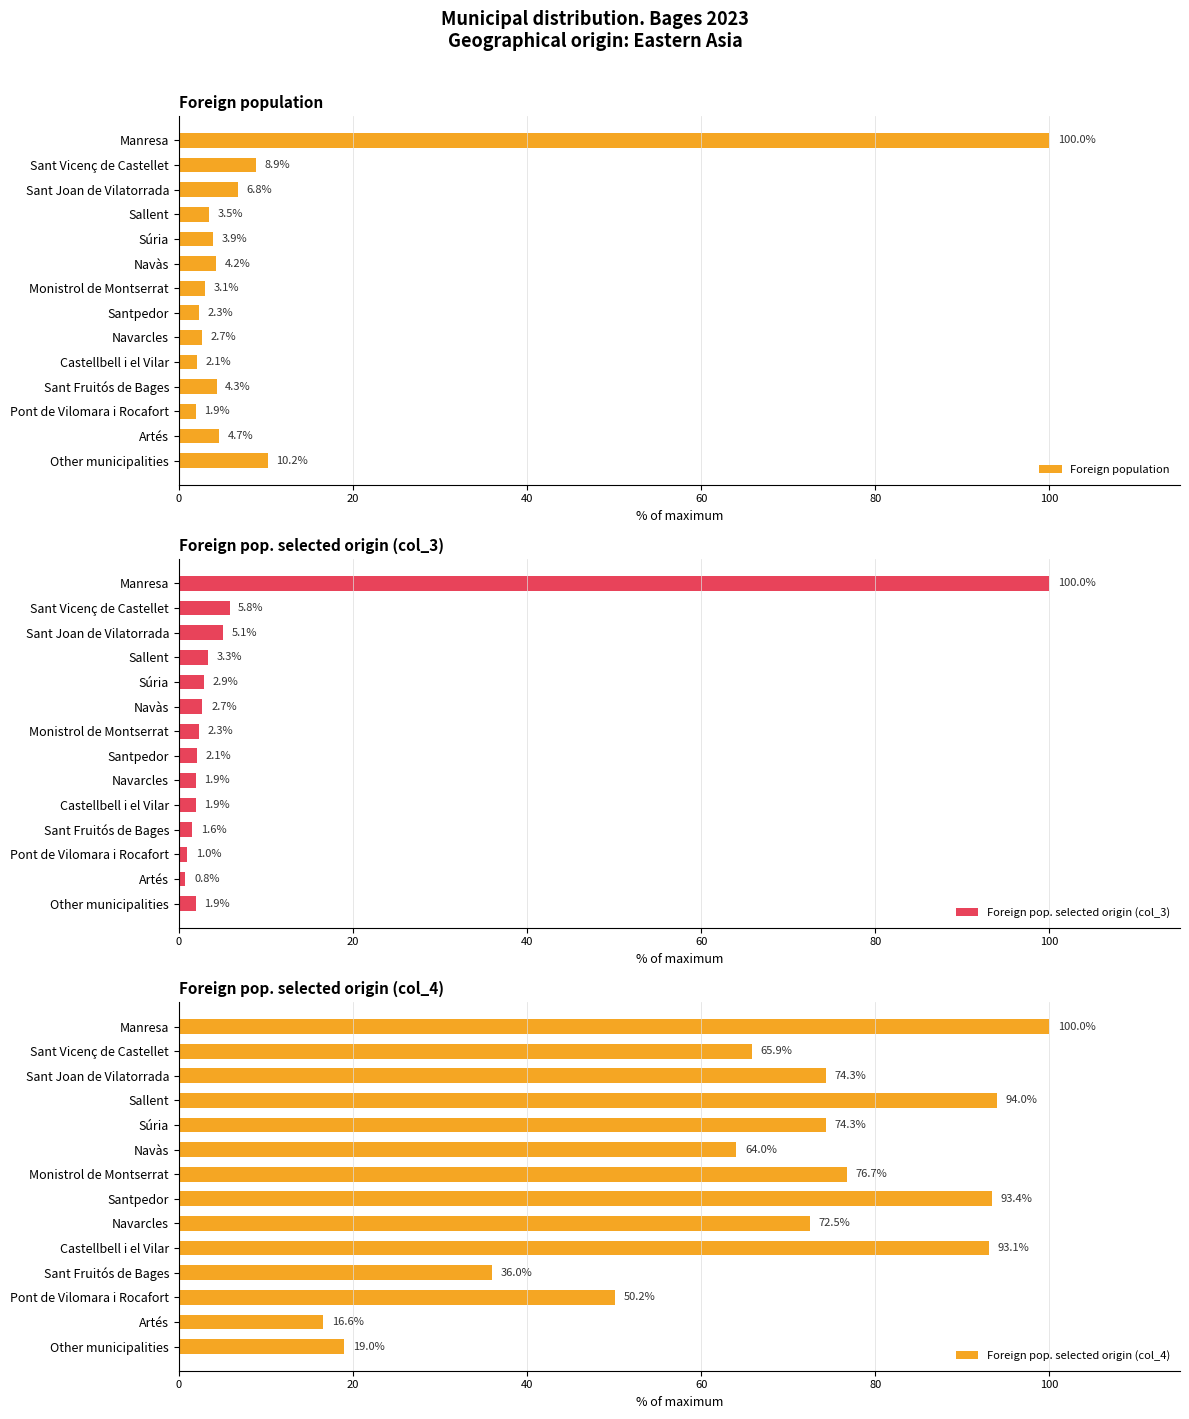

List the labels in order of Foreign pop. selected origin (col_4) value, smallest first.

12, 13, 10, 11, 100, 20, 8, 40, 80, 120, 9, 7, 60, 0